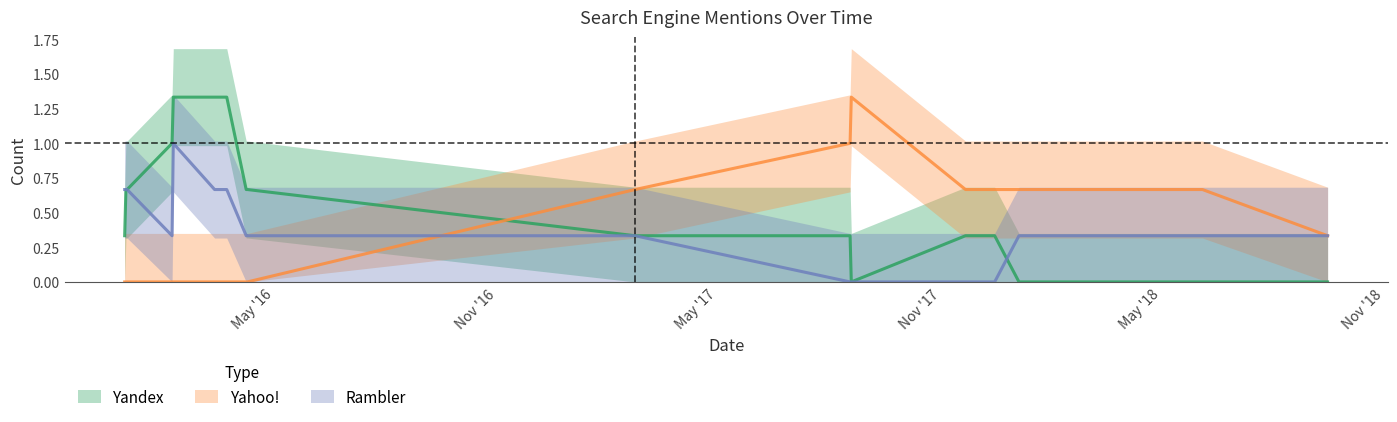

Which series has the largest range (max minus min)?

Yandex